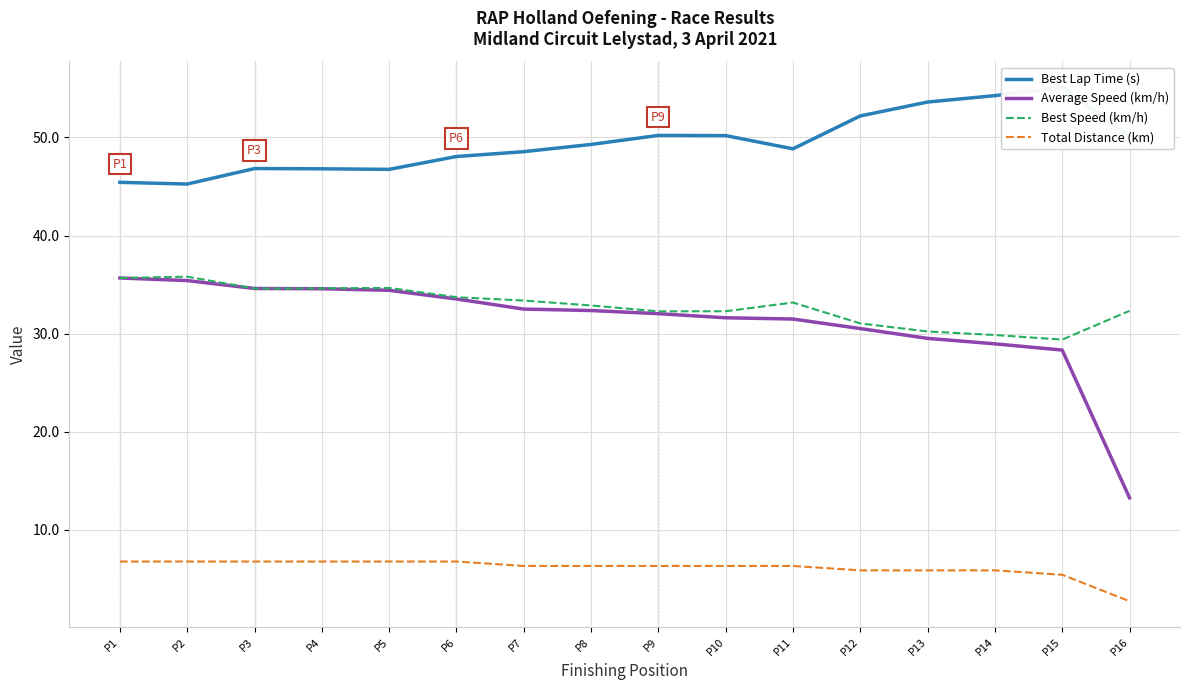

At which label is Best Lap Time (s) closest to 50?

P16